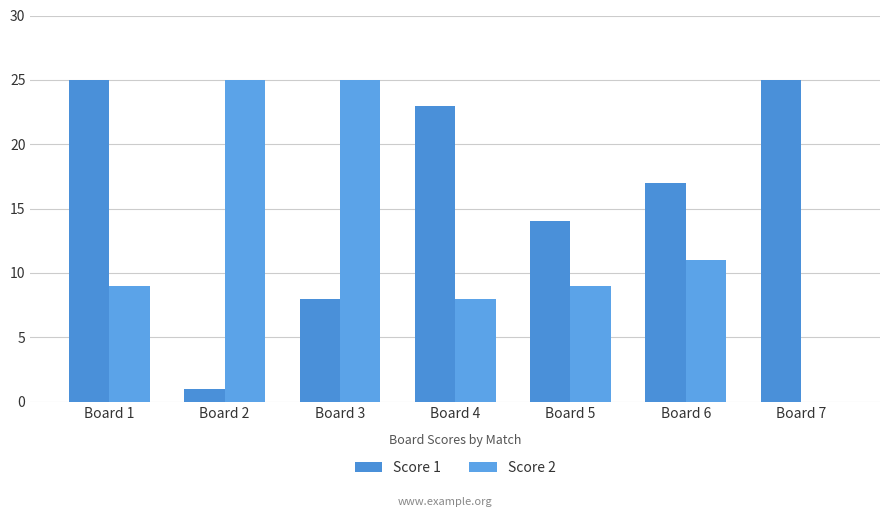

Which has a higher value, Board 3 or Board 7?

Board 7